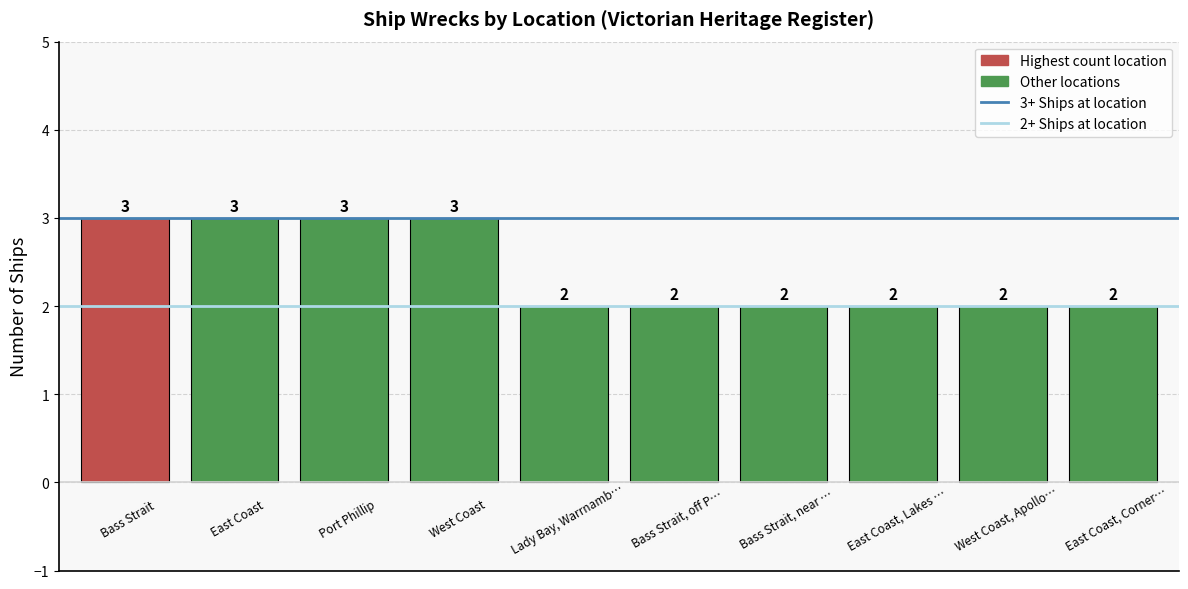

What is the maximum value shown in the chart?

3